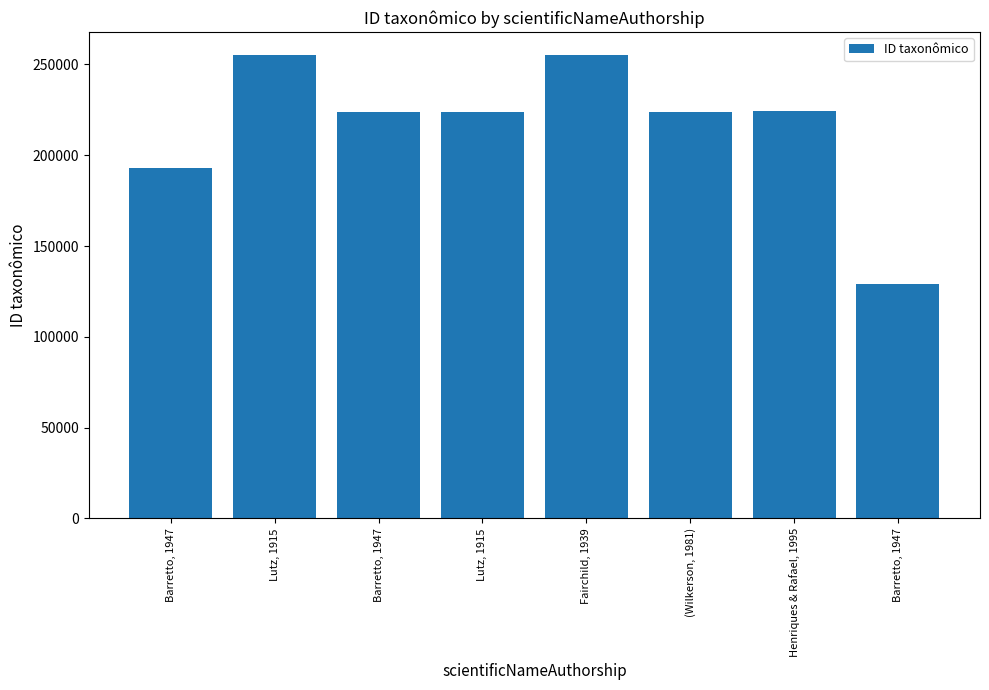

List the labels in order of value, largest first.

Fairchild, 1939, Lutz, 1915, Henriques & Rafael, 1995, Lutz, 1915, Barretto, 1947, (Wilkerson, 1981), Barretto, 1947, Barretto, 1947